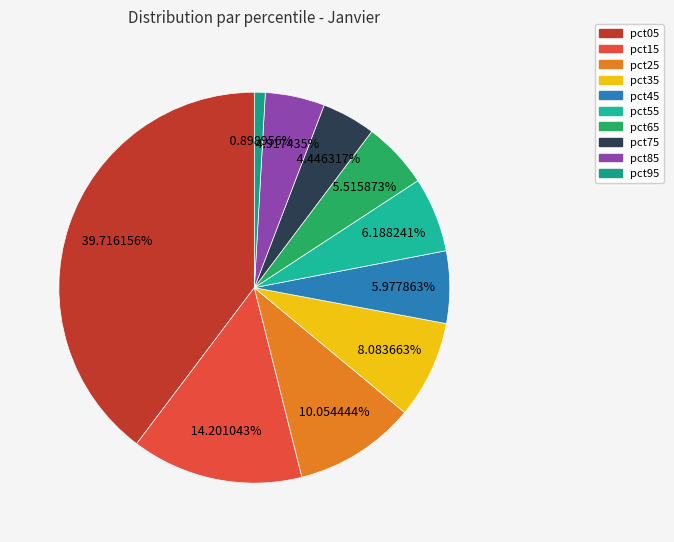

Does pct85 represent more than half of the total?

No